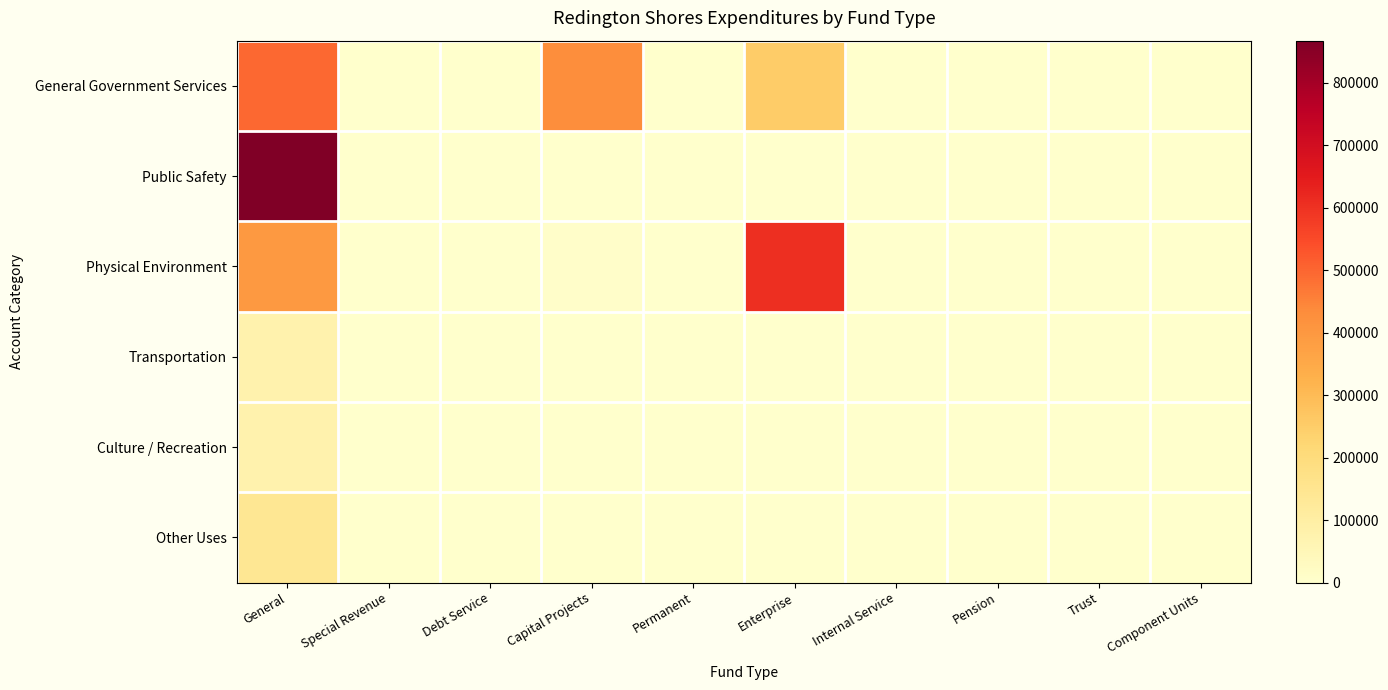

Reading left to right, what are all the values shown in this chart?

General Government Services: General=497536	Special Revenue=0	Debt Service=0	Capital Projects=429620	Permanent=0	Enterprise=251899	Internal Service=0	Pension=0	Trust=0	Component Units=0
Public Safety: General=867700	Special Revenue=0	Debt Service=0	Capital Projects=0	Permanent=0	Enterprise=0	Internal Service=0	Pension=0	Trust=0	Component Units=0
Physical Environment: General=396687	Special Revenue=0	Debt Service=0	Capital Projects=8109	Permanent=0	Enterprise=603752	Internal Service=0	Pension=0	Trust=0	Component Units=0
Transportation: General=77059	Special Revenue=0	Debt Service=0	Capital Projects=0	Permanent=0	Enterprise=0	Internal Service=0	Pension=0	Trust=0	Component Units=0
Culture / Recreation: General=75938	Special Revenue=0	Debt Service=0	Capital Projects=0	Permanent=0	Enterprise=0	Internal Service=0	Pension=0	Trust=0	Component Units=0
Other Uses: General=141000	Special Revenue=0	Debt Service=0	Capital Projects=0	Permanent=0	Enterprise=0	Internal Service=0	Pension=0	Trust=0	Component Units=0